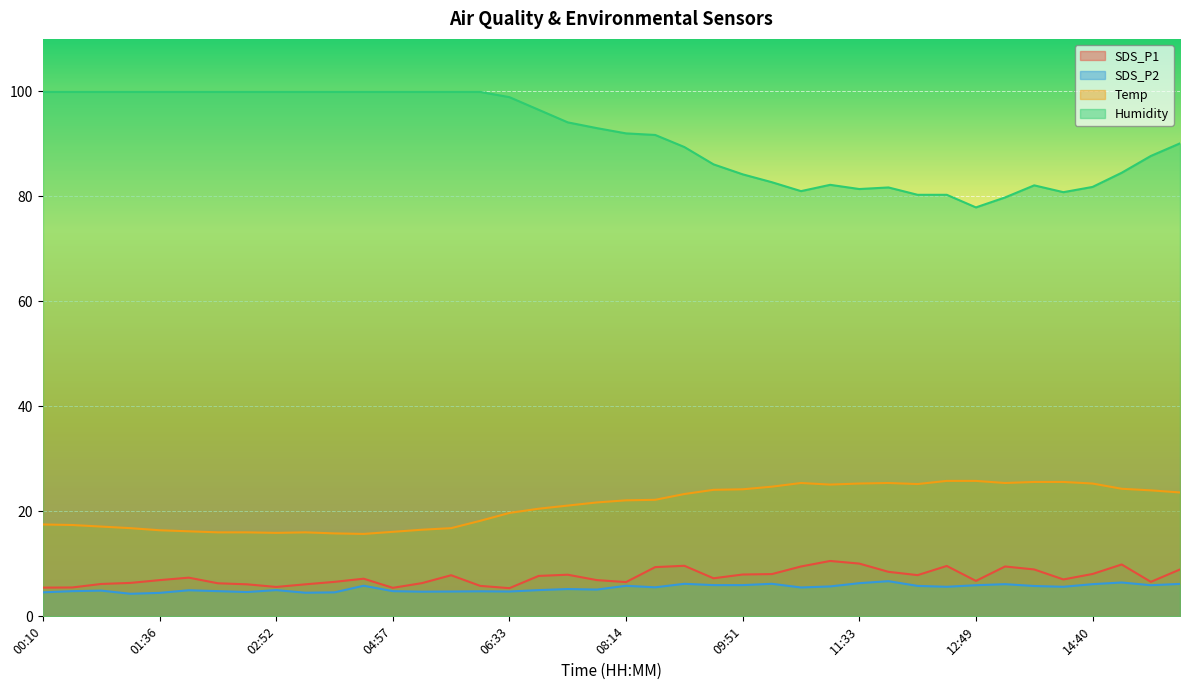

Reading right to left, extract all data points from this chart.

SDS_P1: 16:07=8.9	15:46=6.6	15:16=9.9	14:40=8.1	14:15=7.0	13:45=8.9	13:14=9.5	12:49=6.8	12:23=9.6	12:03=7.8	11:37=8.5	11:33=10.1	11:07=10.6	10:42=9.5	10:22=8.1	09:51=8.0	09:26=7.2	09:05=9.6	08:30=9.4	08:14=6.5	07:49=6.9	07:19=7.9	06:59=7.7	06:33=5.4	06:08=5.8	05:37=7.8	05:17=6.3	04:57=5.4	04:23=7.2	03:47=6.6	03:12=6.1	02:52=5.6	02:26=6.1	02:22=6.3	02:01=7.4	01:36=6.9	01:05=6.4	00:40=6.2	00:14=5.5	00:10=5.5
SDS_P2: 16:07=6.2	15:46=5.9	15:16=6.5	14:40=6.1	14:15=5.6	13:45=5.8	13:14=6.1	12:49=5.9	12:23=5.6	12:03=5.8	11:37=6.7	11:33=6.3	11:07=5.7	10:42=5.5	10:22=6.2	09:51=6.0	09:26=6.0	09:05=6.2	08:30=5.5	08:14=5.8	07:49=5.1	07:19=5.2	06:59=5.0	06:33=4.7	06:08=4.8	05:37=4.7	05:17=4.7	04:57=4.8	04:23=5.8	03:47=4.6	03:12=4.5	02:52=5.0	02:26=4.6	02:22=4.8	02:01=5.0	01:36=4.5	01:05=4.3	00:40=4.9	00:14=4.8	00:10=4.6
Temp: 16:07=23.6	15:46=24.0	15:16=24.3	14:40=25.3	14:15=25.6	13:45=25.6	13:14=25.4	12:49=25.8	12:23=25.8	12:03=25.2	11:37=25.4	11:33=25.3	11:07=25.1	10:42=25.4	10:22=24.7	09:51=24.2	09:26=24.1	09:05=23.3	08:30=22.2	08:14=22.1	07:49=21.7	07:19=21.1	06:59=20.5	06:33=19.7	06:08=18.2	05:37=16.8	05:17=16.5	04:57=16.1	04:23=15.7	03:47=15.8	03:12=16.0	02:52=15.9	02:26=16.0	02:22=16.0	02:01=16.2	01:36=16.4	01:05=16.8	00:40=17.1	00:14=17.4	00:10=17.5
Humidity: 16:07=90.1	15:46=87.7	15:16=84.5	14:40=81.8	14:15=80.8	13:45=82.1	13:14=79.8	12:49=77.9	12:23=80.3	12:03=80.3	11:37=81.7	11:33=81.4	11:07=82.2	10:42=81.0	10:22=82.7	09:51=84.2	09:26=86.1	09:05=89.4	08:30=91.7	08:14=92.0	07:49=93.0	07:19=94.1	06:59=96.5	06:33=98.9	06:08=99.9	05:37=99.9	05:17=99.9	04:57=99.9	04:23=99.9	03:47=99.9	03:12=99.9	02:52=99.9	02:26=99.9	02:22=99.9	02:01=99.9	01:36=99.9	01:05=99.9	00:40=99.9	00:14=99.9	00:10=99.9